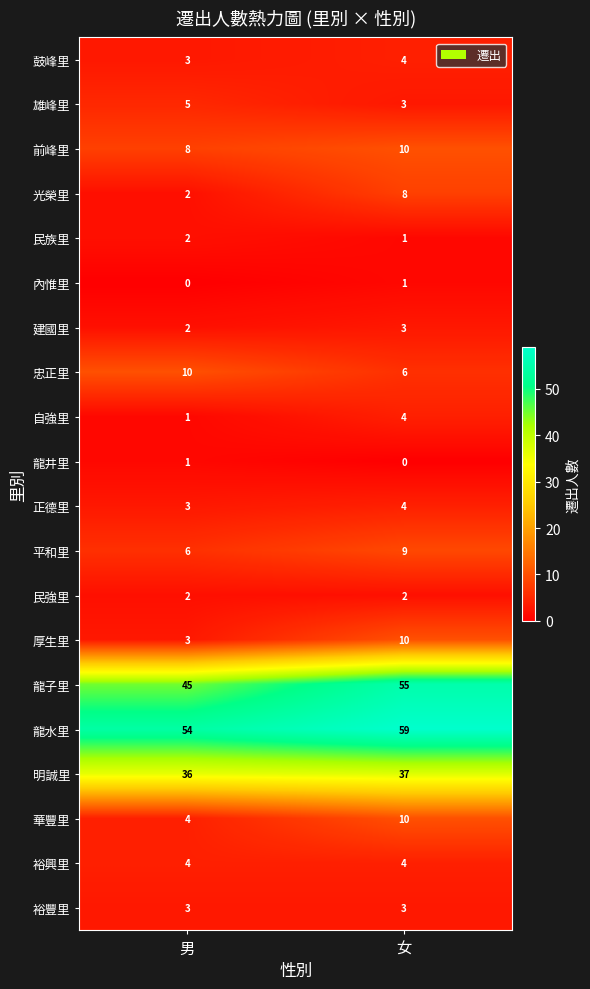

What is the sum of all 民強里 values?

4